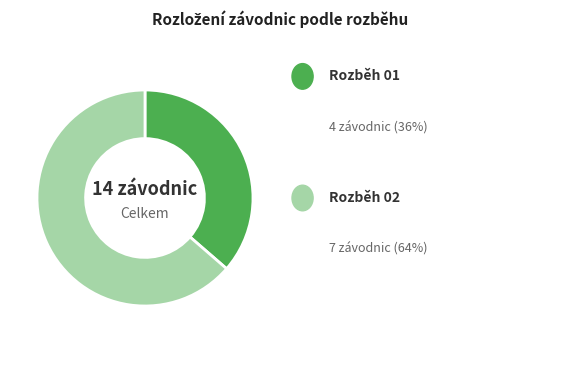

Does any single category account for the majority?

Yes